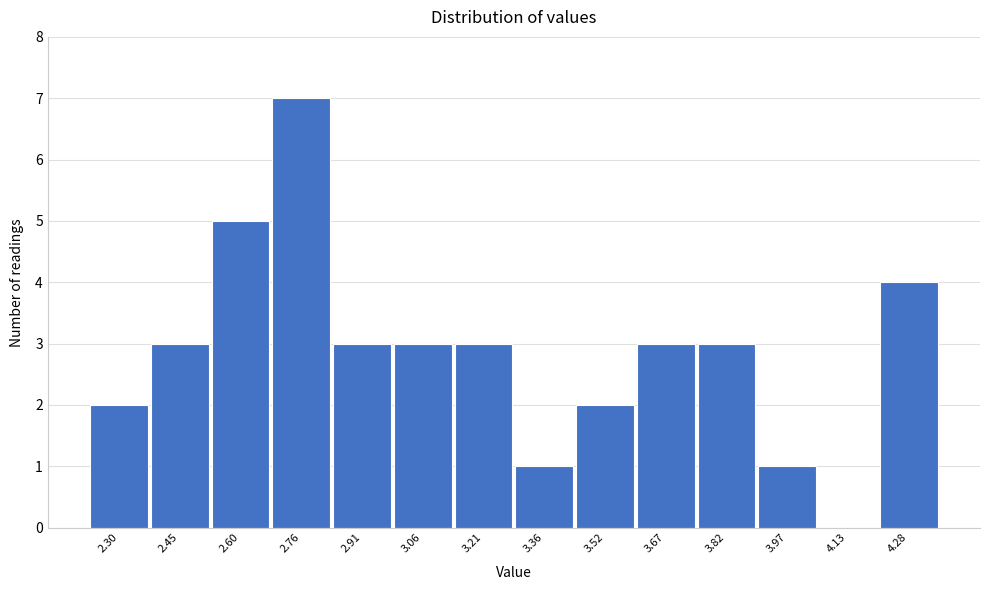

Reading right to left, what are all the values shown in this chart?

4.28=4	4.13=0	3.97=1	3.82=3	3.67=3	3.52=2	3.36=1	3.21=3	3.06=3	2.91=3	2.76=7	2.60=5	2.45=3	2.30=2